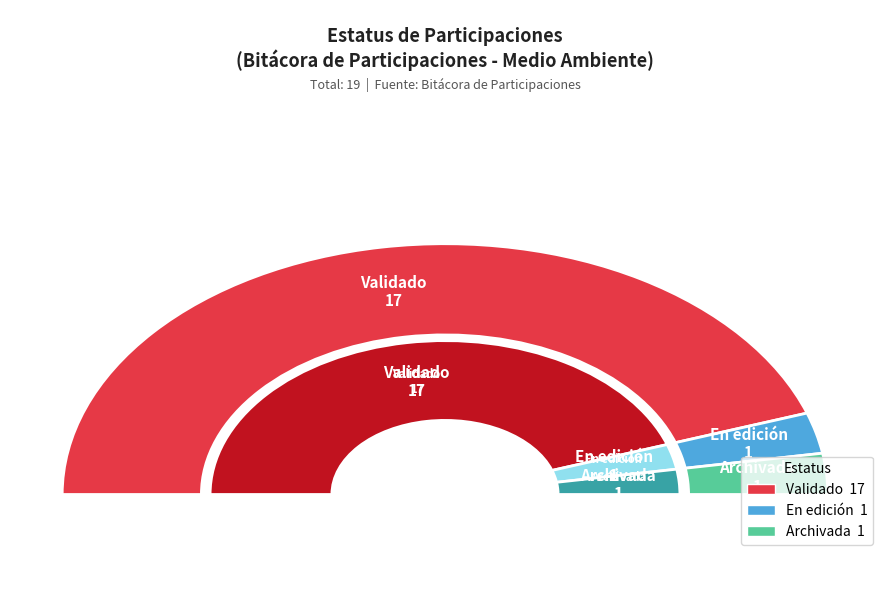

True or false: Archivada accounts for 5% of the total.

True